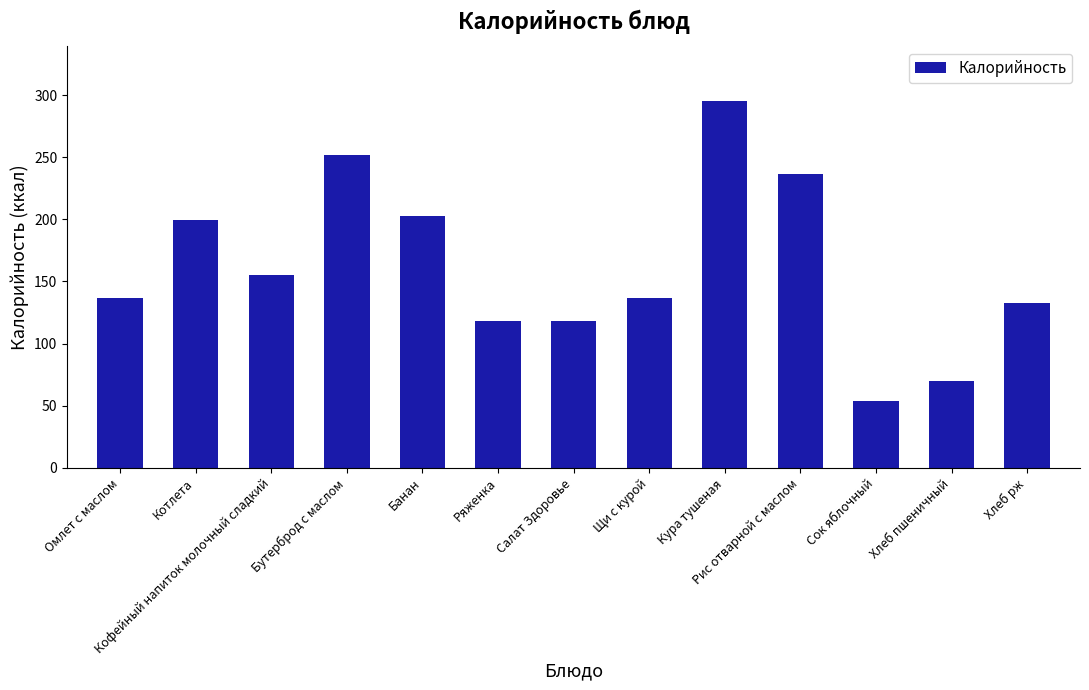

What is the smallest value displayed?

54.0